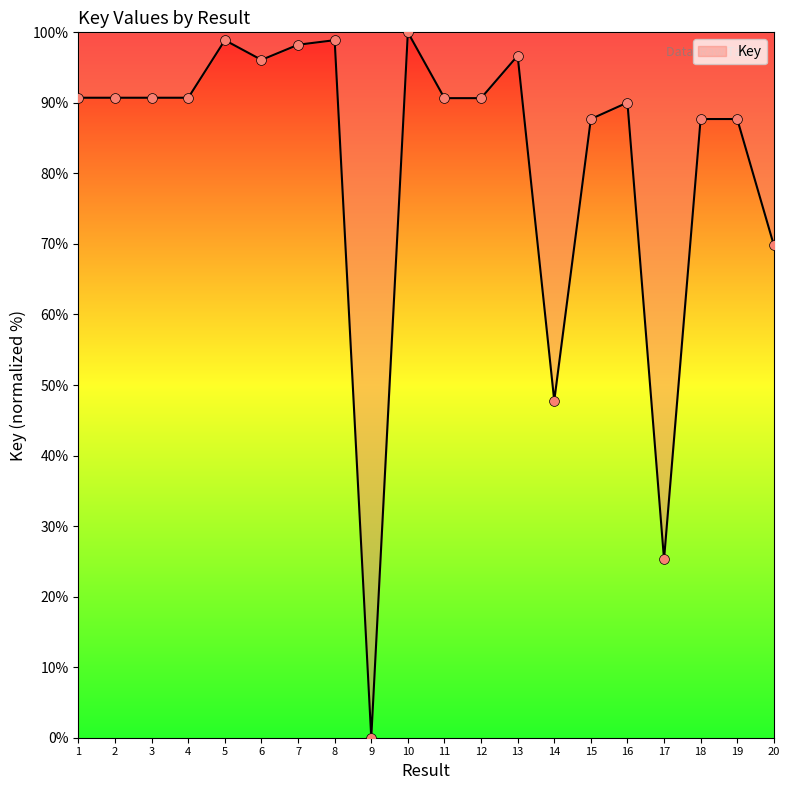

What is the ratio of the value at 20 to the value at 1?

0.8